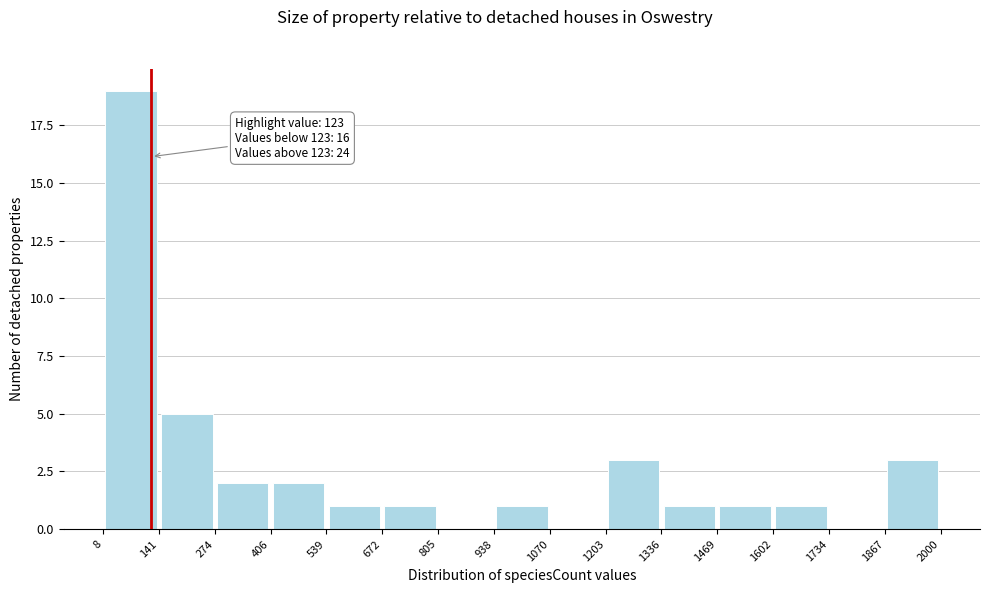

Which range on the x-axis has the tallest bar?

8 to 141